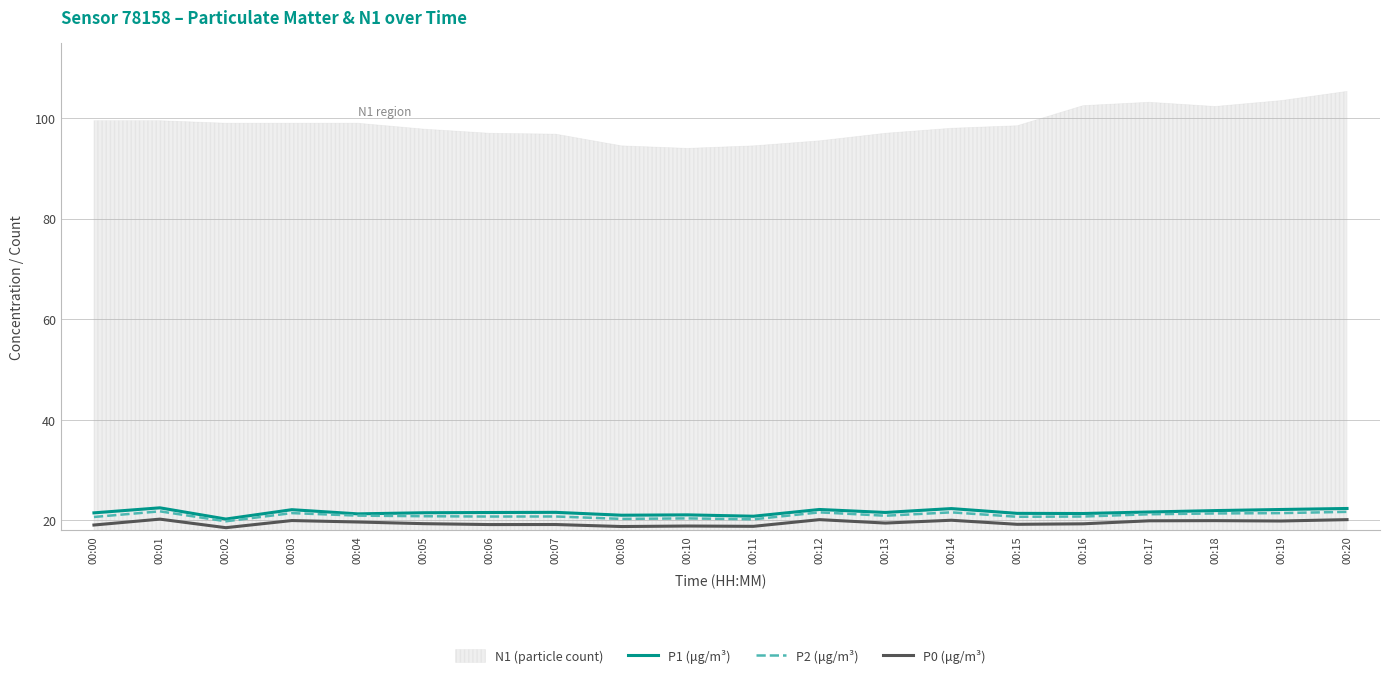

Which series has the largest range (max minus min)?

P1 (μg/m³)